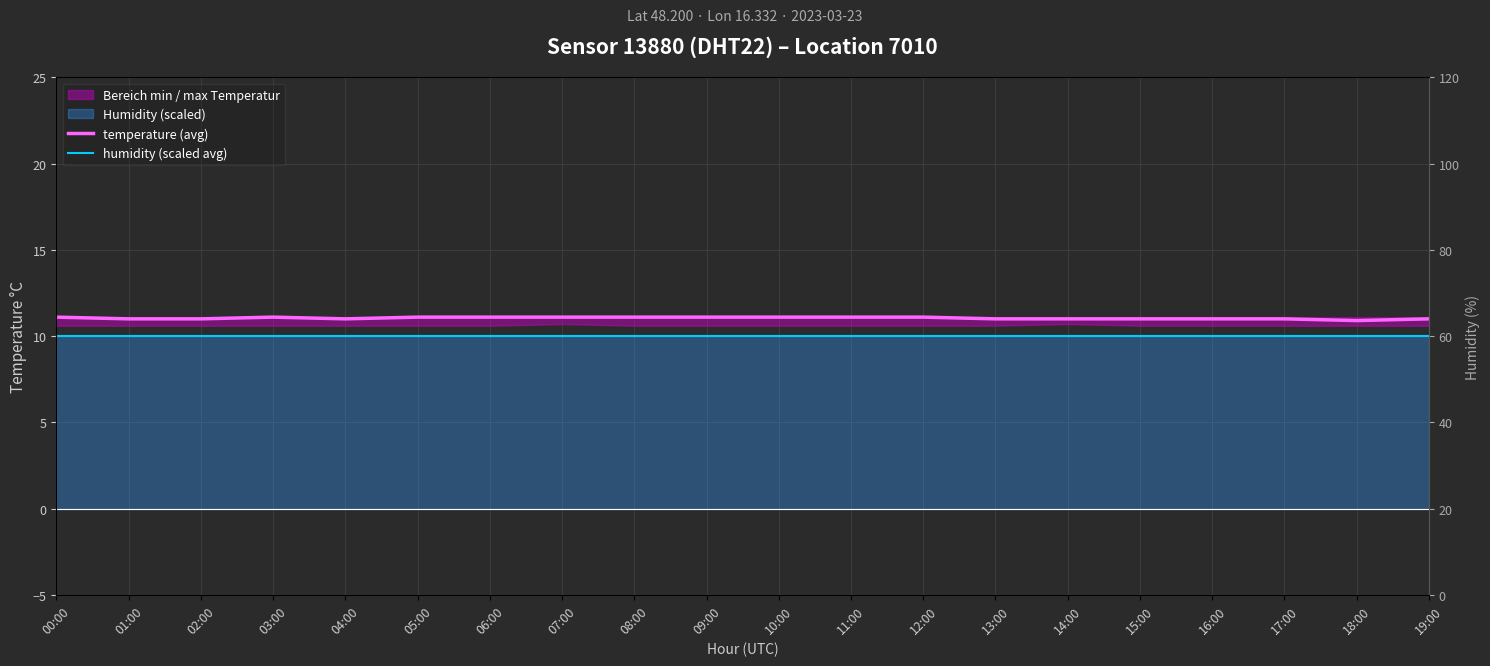

At which label is humidity (scaled avg) closest to 9?

00:00